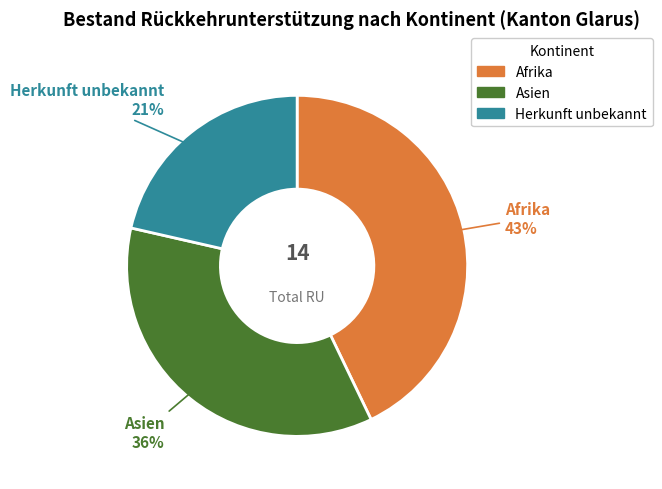

Is it true that Afrika is 58% of the pie?

False